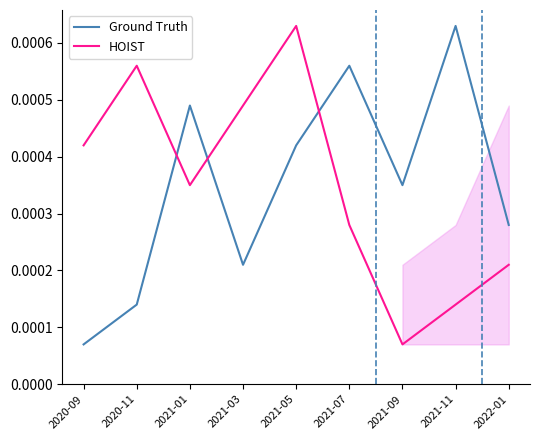

True or false: HOIST has a value of 0.0 at 2021-07.

True